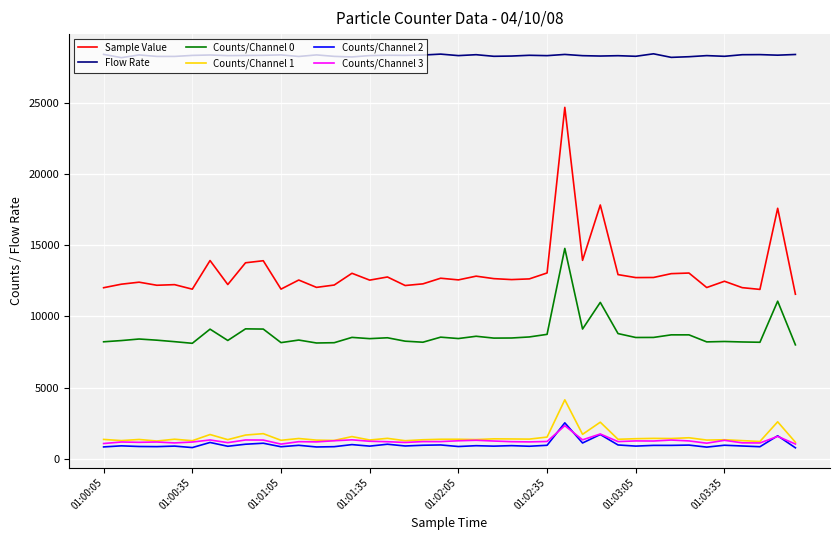

Which series has the widest spread of values?

Sample Value